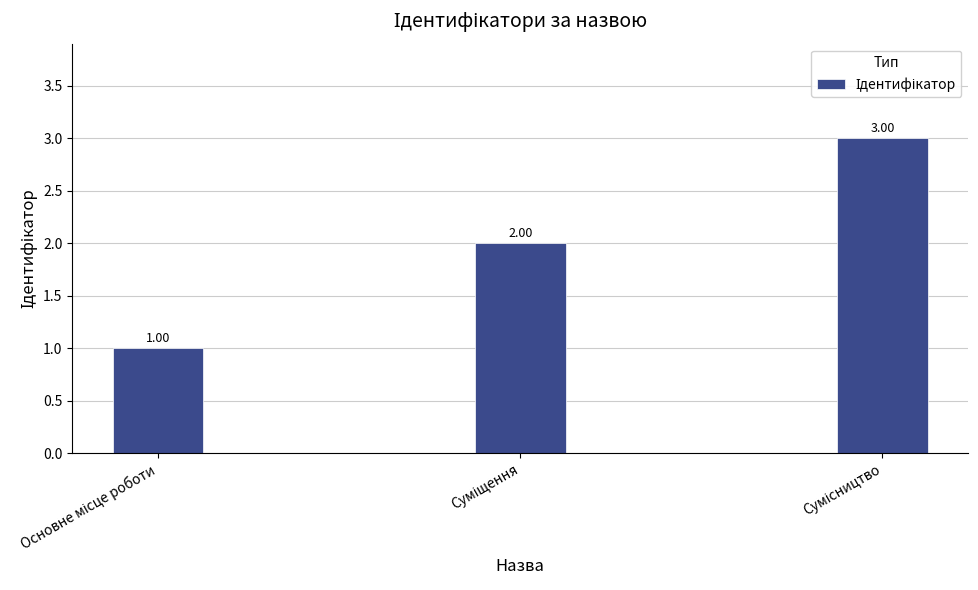

What is the sum of all values?

6